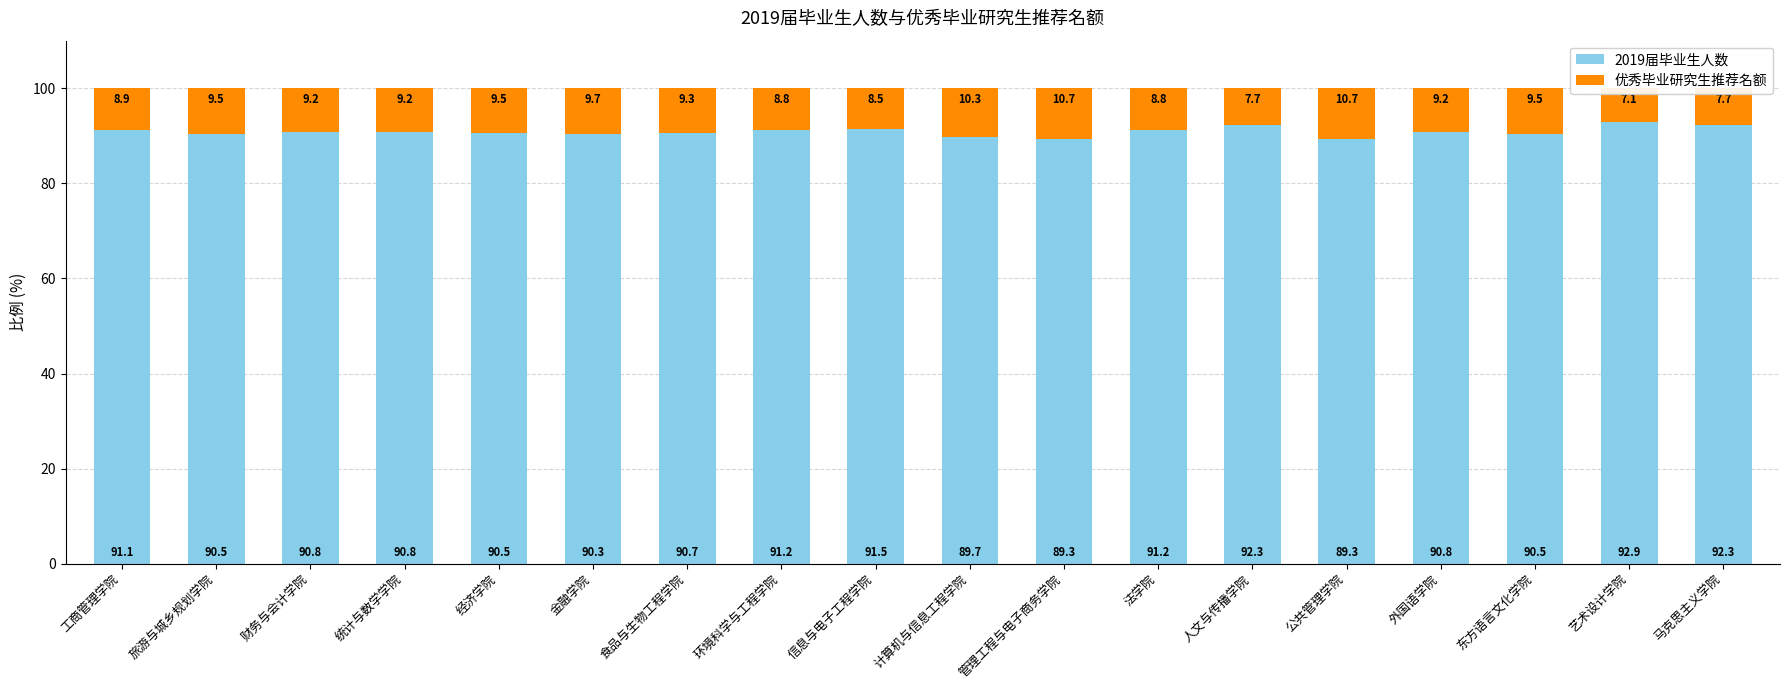

Which category has the lowest value in the 2019届毕业生人数 series?

管理工程与电子商务学院